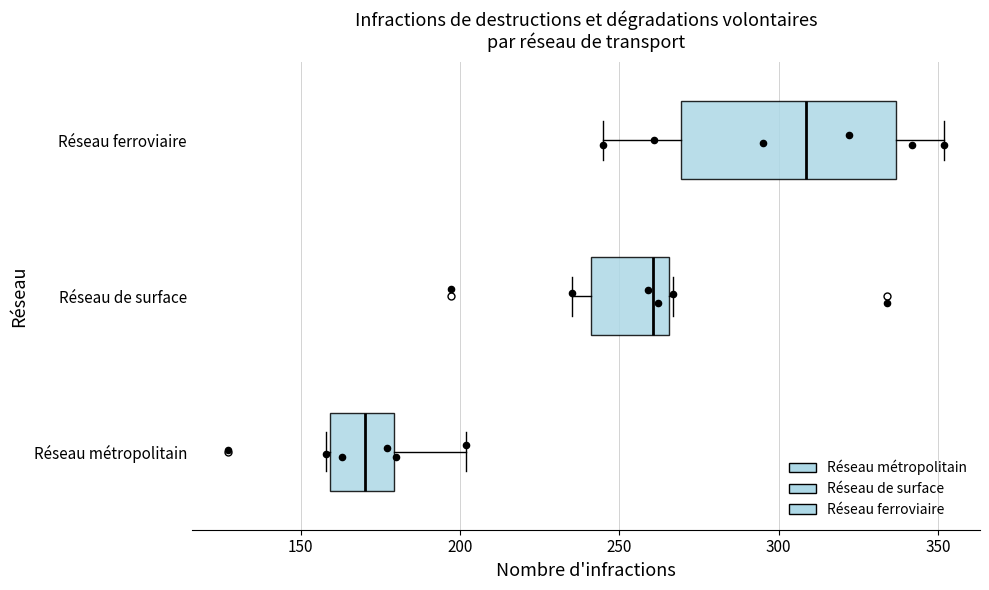

Reading bottom to top, read every box against the x-axis: the position of its median line, the range the box covers, and the ends of its whiskers. The values are not printed on the chart, so give them approximately, as read against the axis.

Réseau métropolitain: median 170, box 160 to 180, whiskers 160 to 200
Réseau de surface: median 260, box 240 to 265, whiskers 235 to 265
Réseau ferroviaire: median 310, box 270 to 335, whiskers 245 to 350